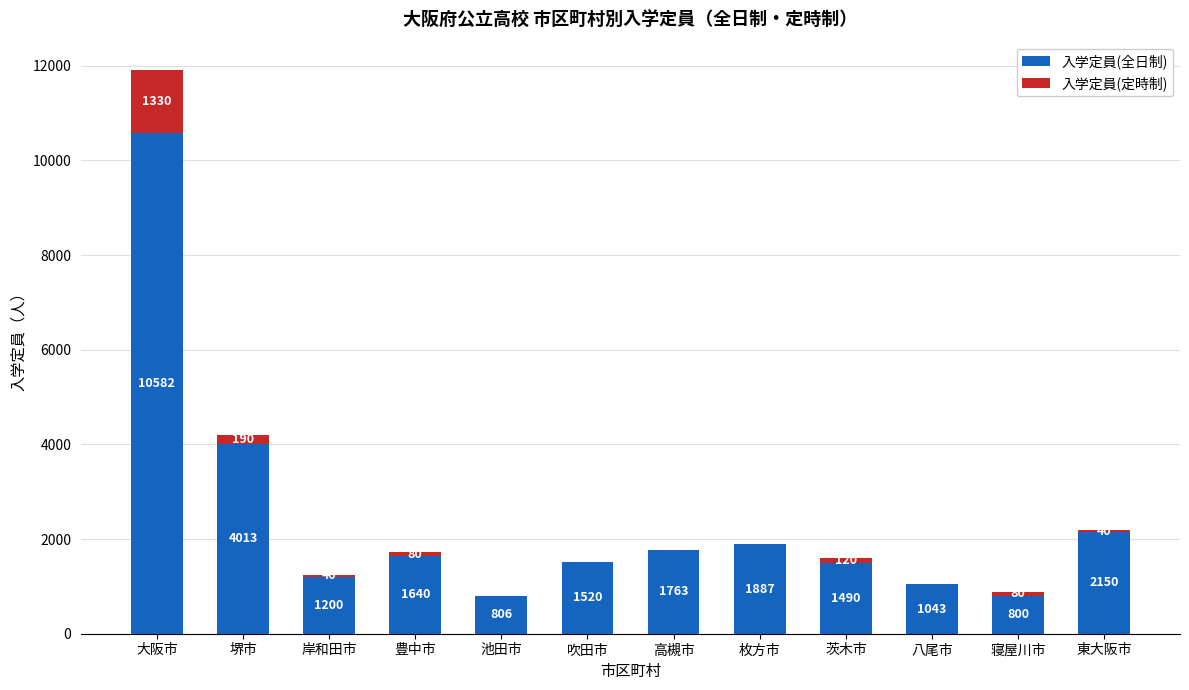

At which category is the sum across all series the highest?

大阪市